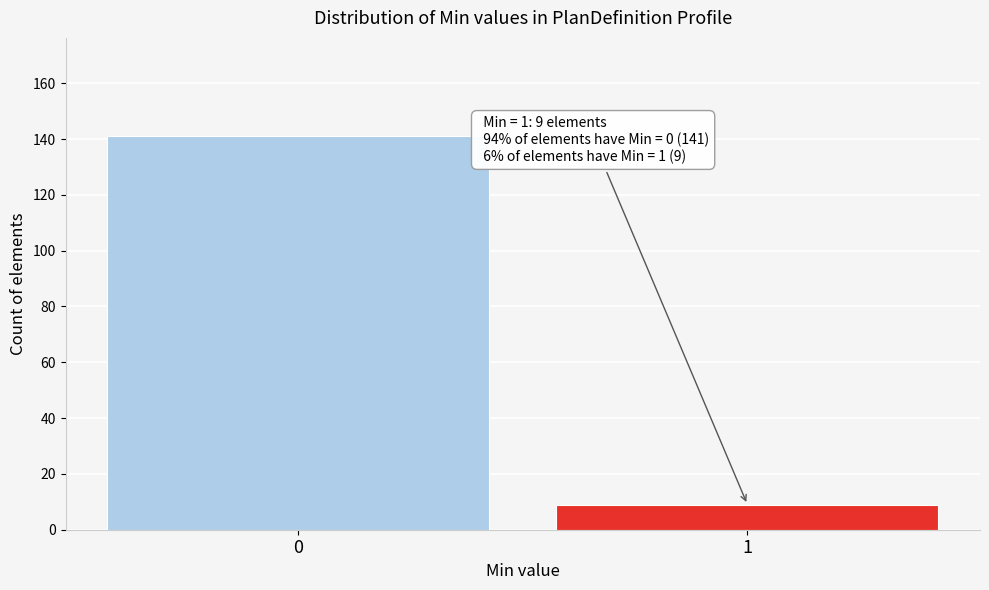

Reading left to right, what are all the values shown in this chart?

141	9